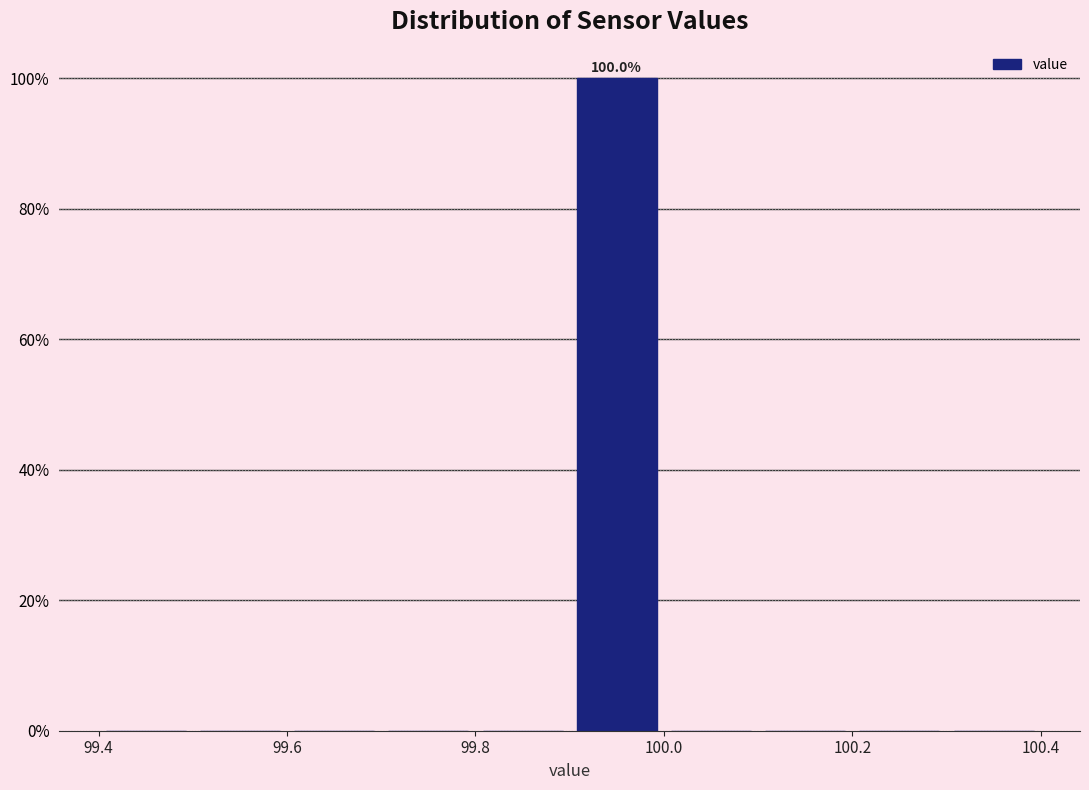

Over which range of the x-axis is the bar tallest?

99.9 to 100.0